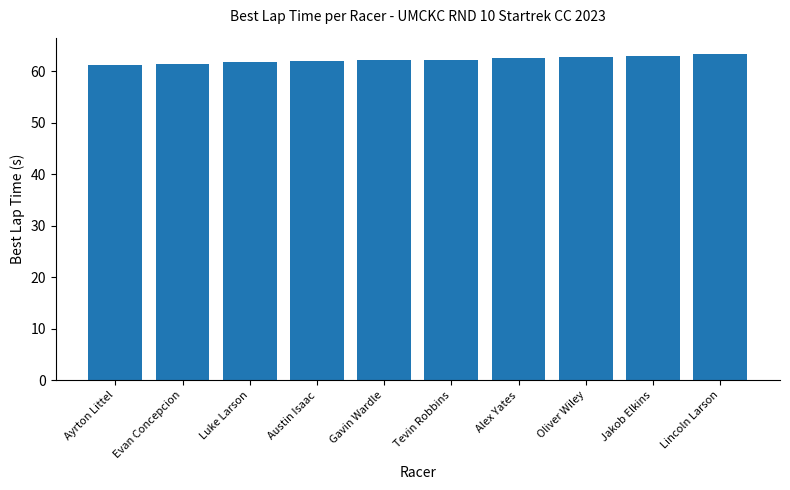

What is the sum of all values?

622.3